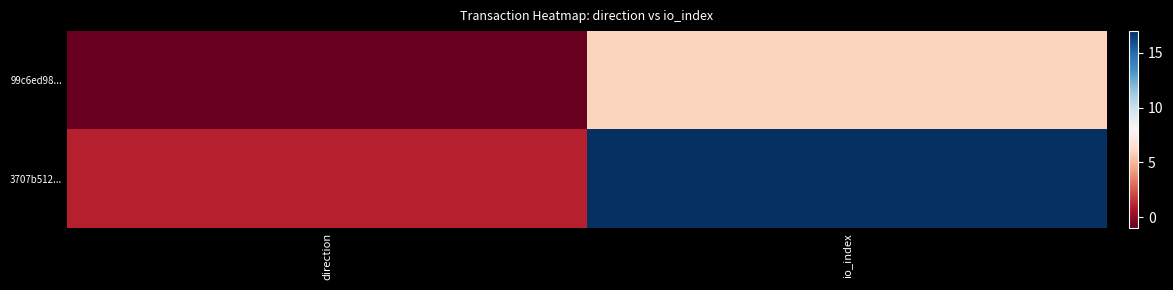

Reading right to left, transcribe all the data shown in this chart.

99c6ed98...: io_index=6	direction=-1
3707b512...: io_index=17	direction=1